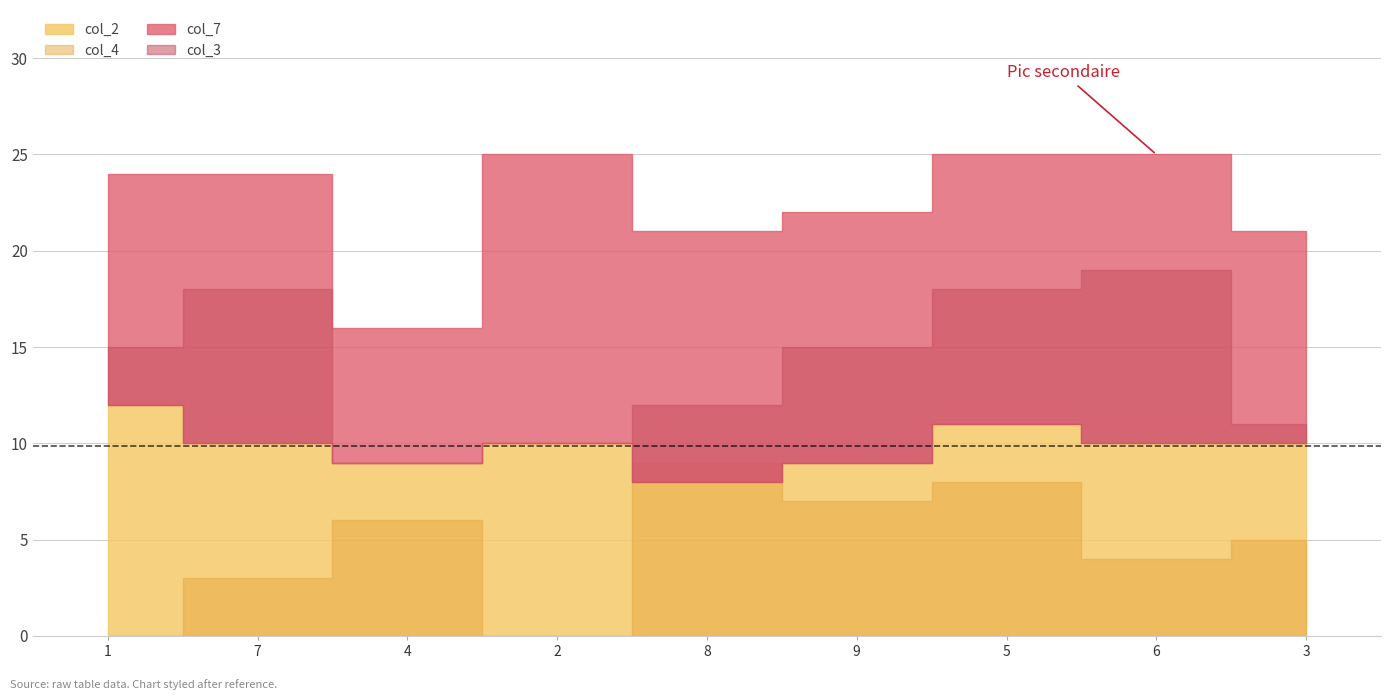

How many times do col_4 and col_3 cross each other?

3